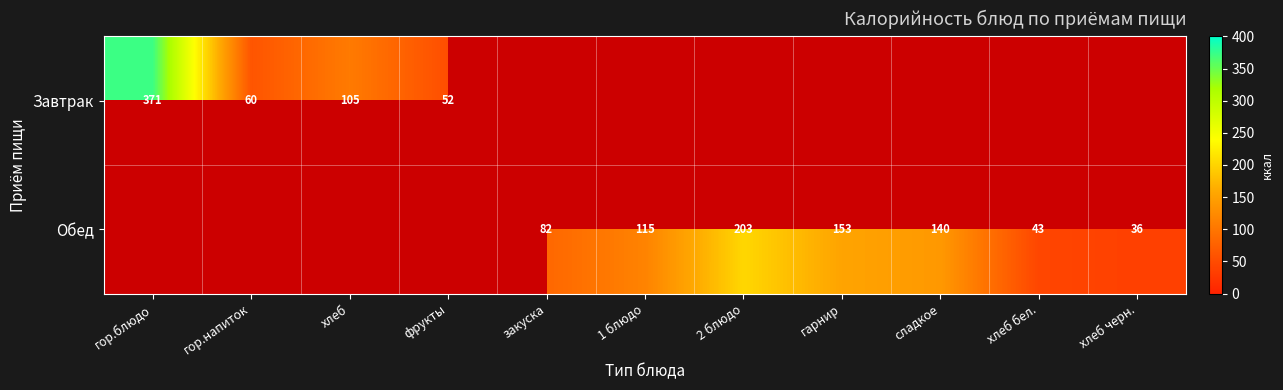

Is it true that Обед equals 328 at 2 блюдо?

False